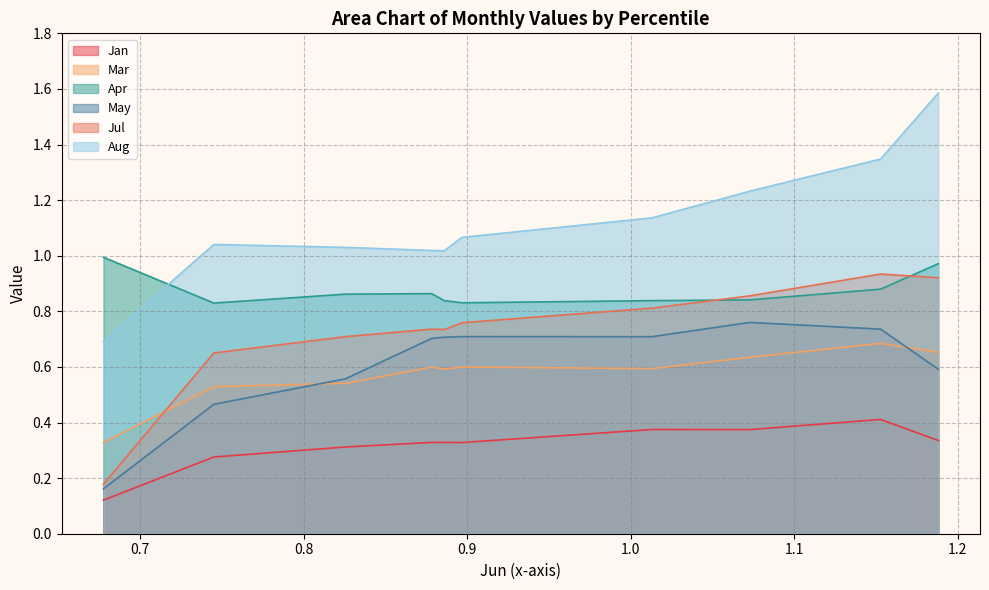

Does the chart display data point markers on the line(s)?

No